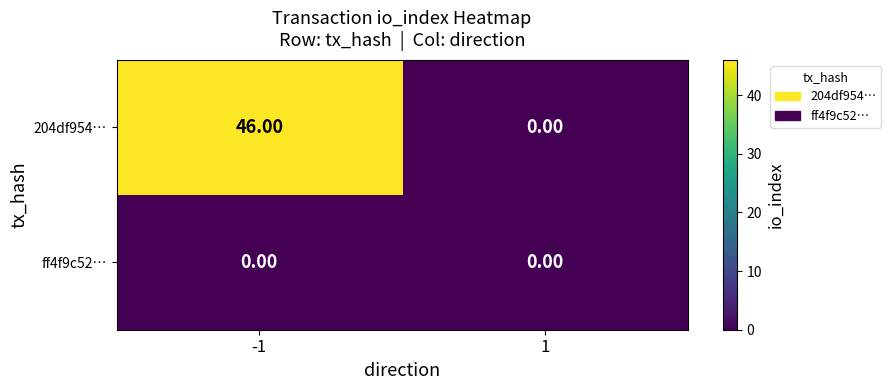

At -1, list the series in order from smallest to largest.

ff4f9c52…, 204df954…